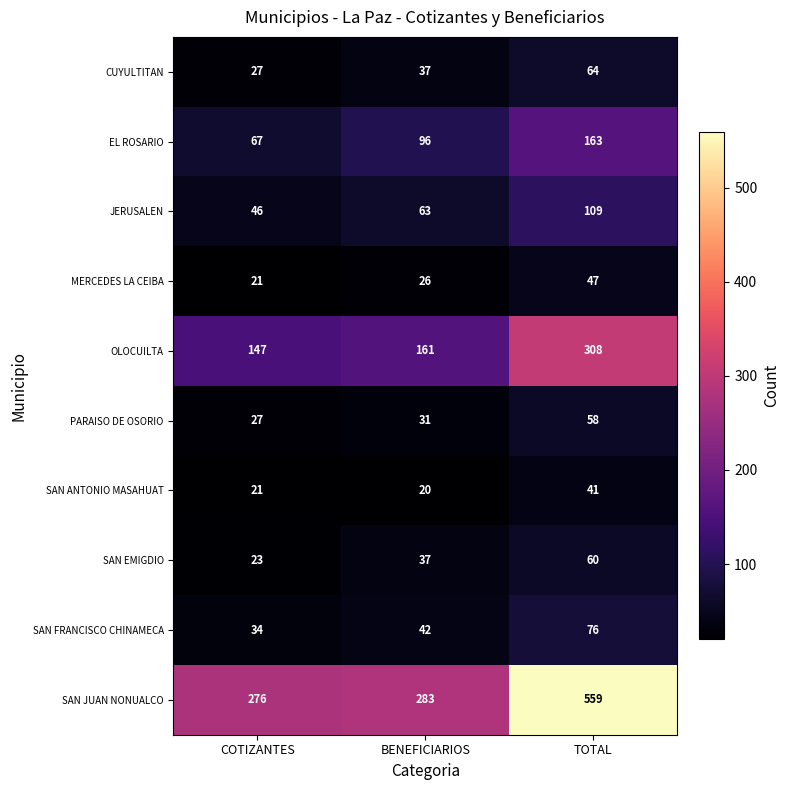

Which series has the widest spread of values?

SAN JUAN NONUALCO